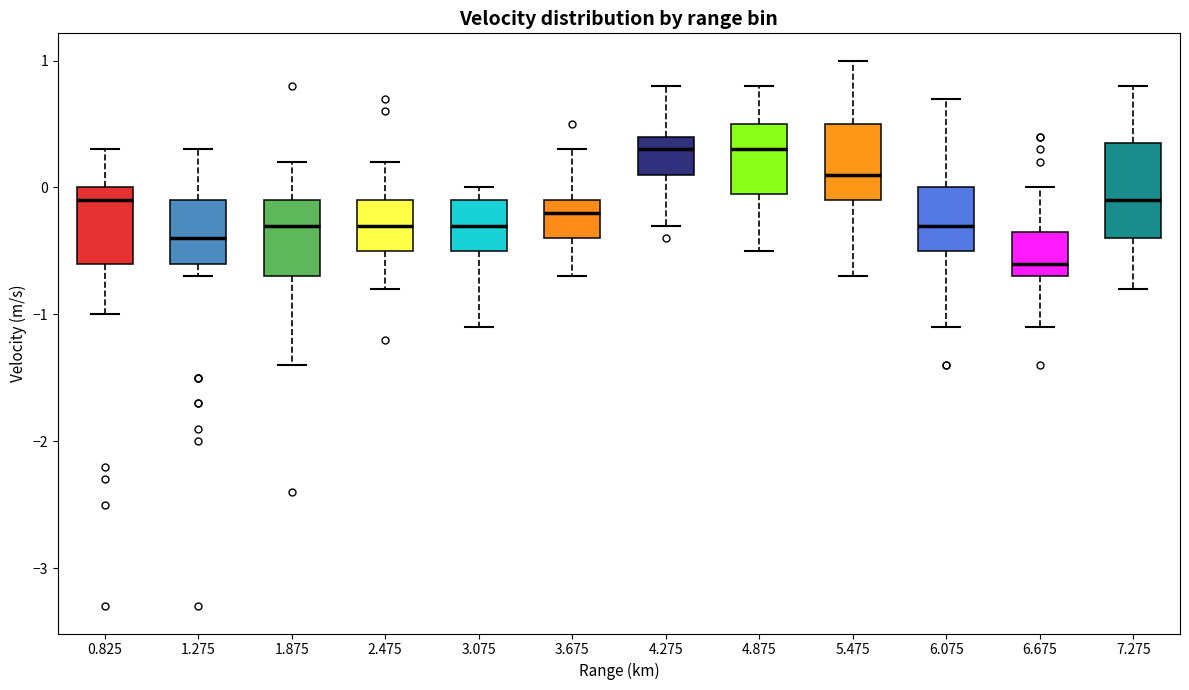

Reading left to right, read every box against the y-axis: the position of its median line, the range the box covers, and the ends of its whiskers. The values are not printed on the chart, so give them approximately, as read against the axis.

0.825: median -0.1, box -0.6 to 0.0, whiskers -1.0 to 0.3
1.275: median -0.4, box -0.6 to -0.1, whiskers -0.7 to 0.3
1.875: median -0.3, box -0.7 to -0.1, whiskers -1.4 to 0.2
2.475: median -0.3, box -0.5 to -0.1, whiskers -0.8 to 0.2
3.075: median -0.3, box -0.5 to -0.1, whiskers -1.1 to 0.0
3.675: median -0.2, box -0.4 to -0.1, whiskers -0.7 to 0.3
4.275: median 0.3, box 0.1 to 0.4, whiskers -0.3 to 0.8
4.875: median 0.3, box 0.0 to 0.5, whiskers -0.5 to 0.8
5.475: median 0.1, box -0.1 to 0.5, whiskers -0.7 to 1.0
6.075: median -0.3, box -0.5 to 0.0, whiskers -1.1 to 0.7
6.675: median -0.6, box -0.7 to -0.3, whiskers -1.1 to 0.0
7.275: median -0.1, box -0.4 to 0.4, whiskers -0.8 to 0.8